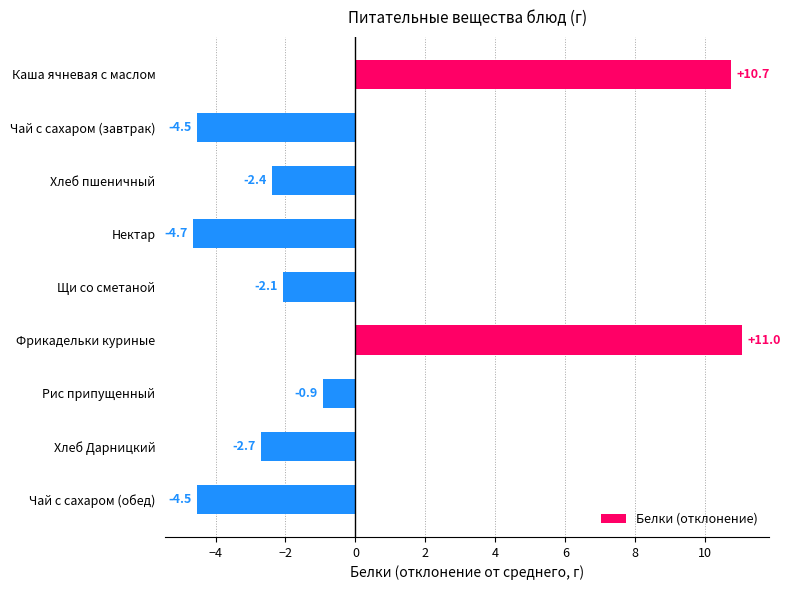

Are the bars grouped side by side (vs. stacked)?

No